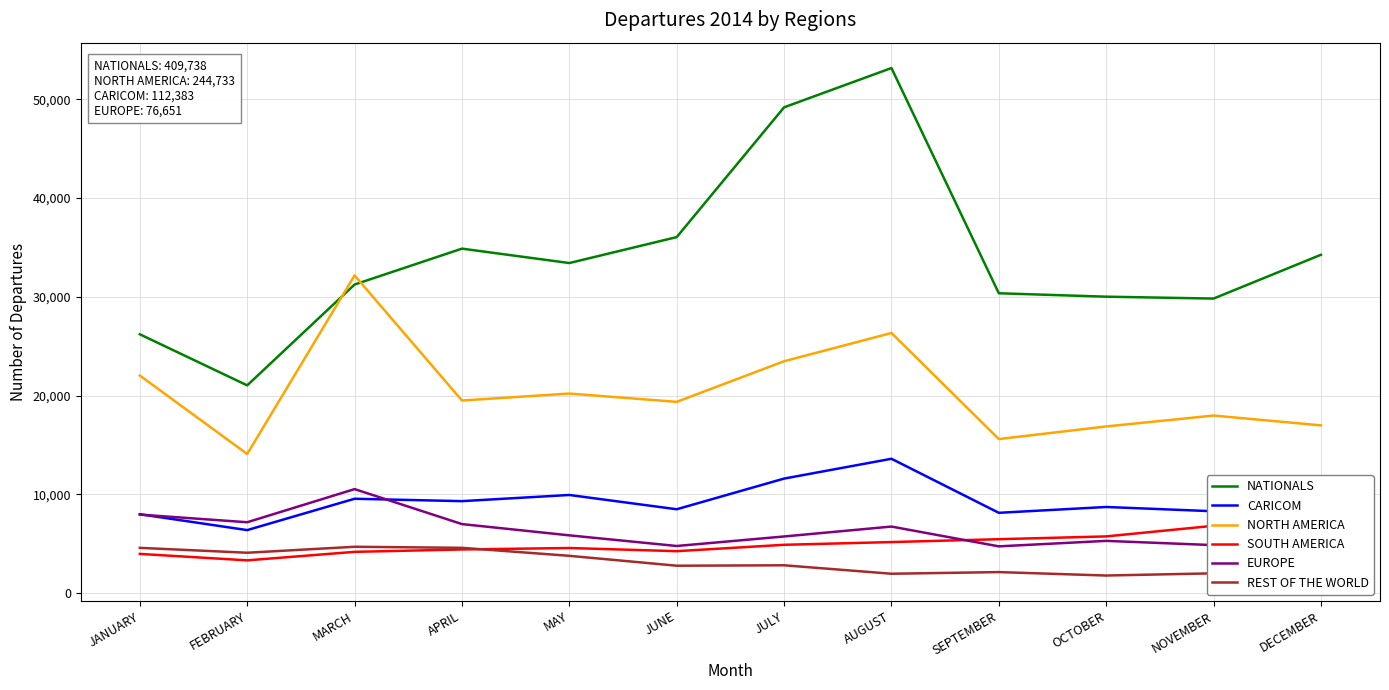

At which category does EUROPE reach its first local peak?

MARCH